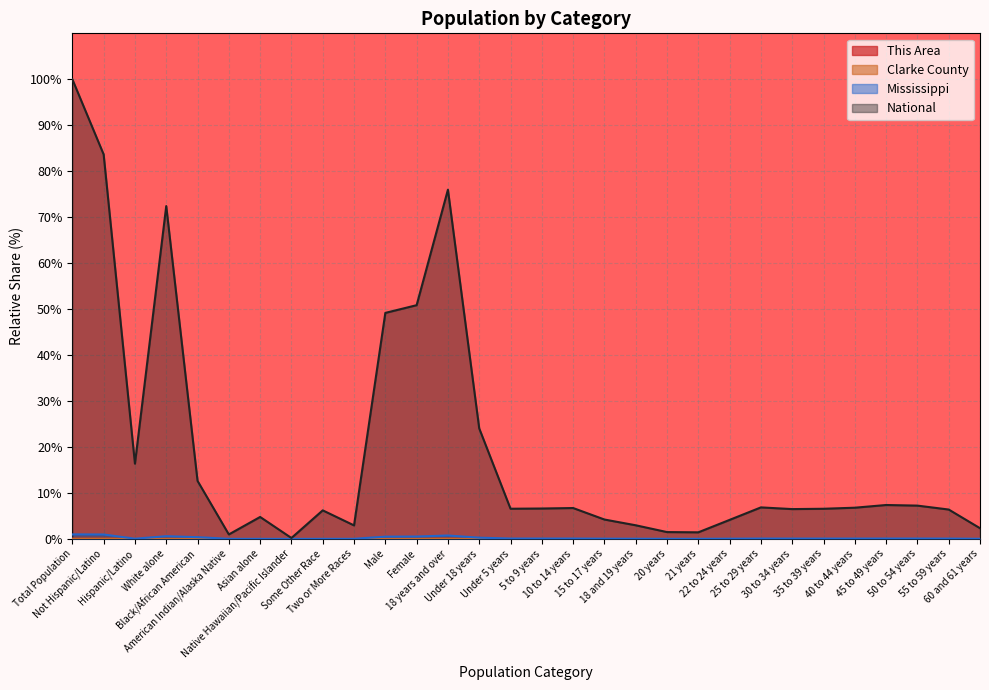

What is the difference between the Mississippi values at Black/African American and 10 to 14 years?

0.3